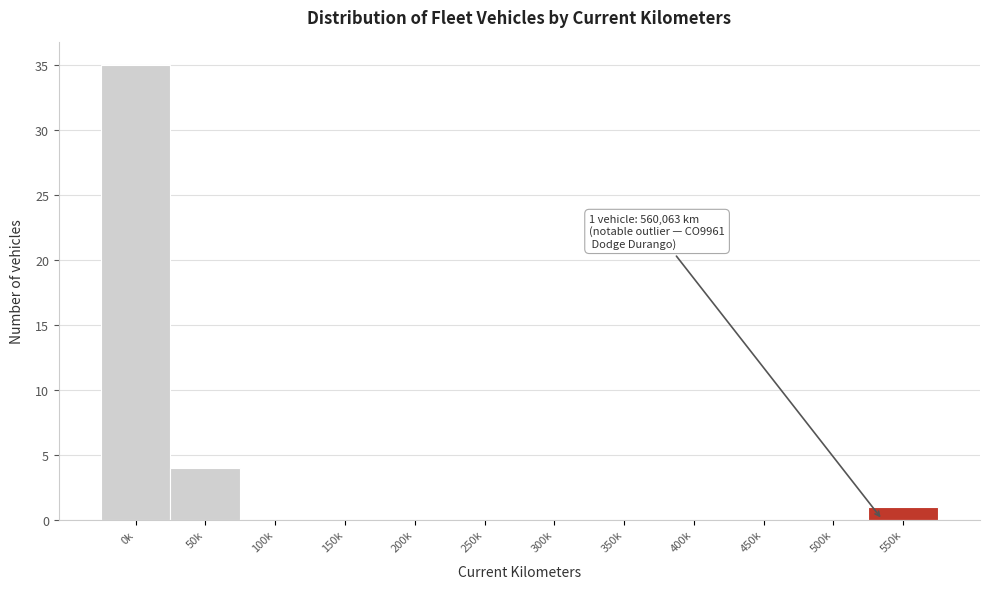

Reading left to right, extract all data points from this chart.

0k=35	50k=4	100k=0	150k=0	200k=0	250k=0	300k=0	350k=0	400k=0	450k=0	500k=0	550k=1